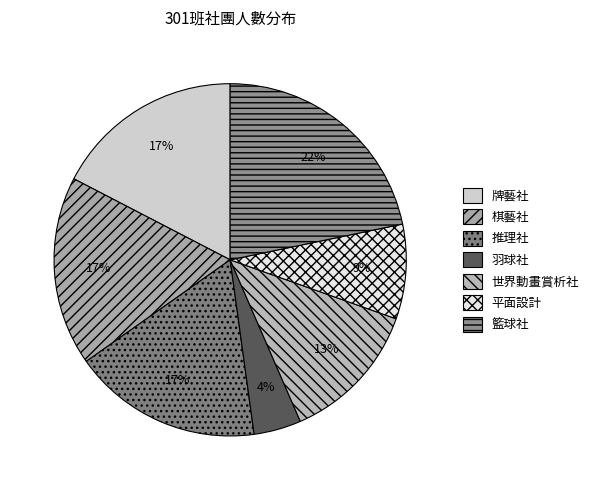

True or false: 牌藝社 accounts for 11% of the total.

False